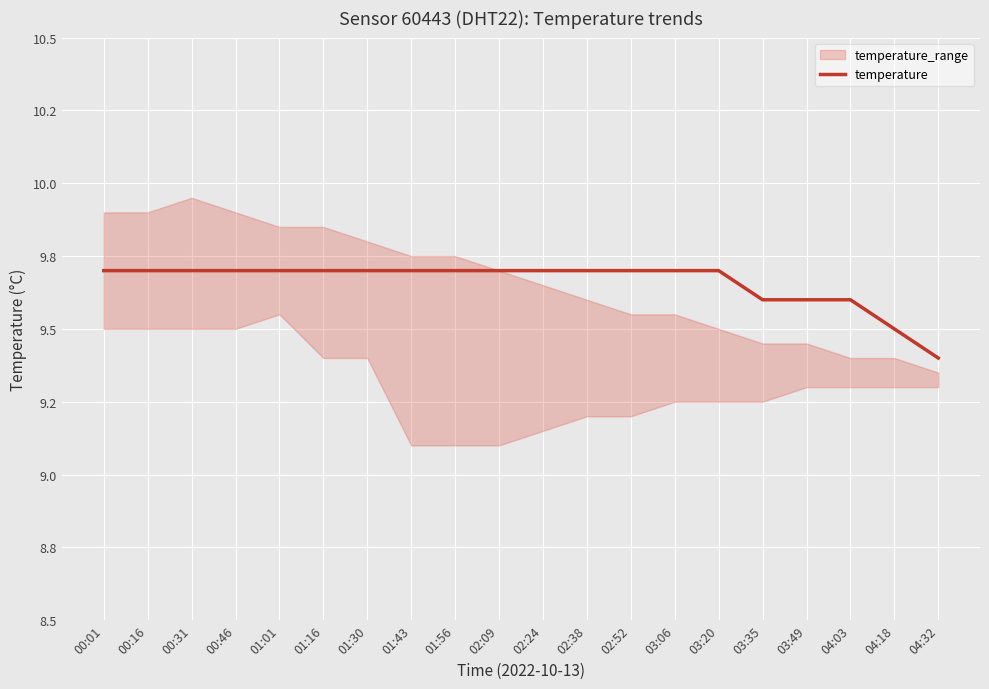

What is the average value?

9.7